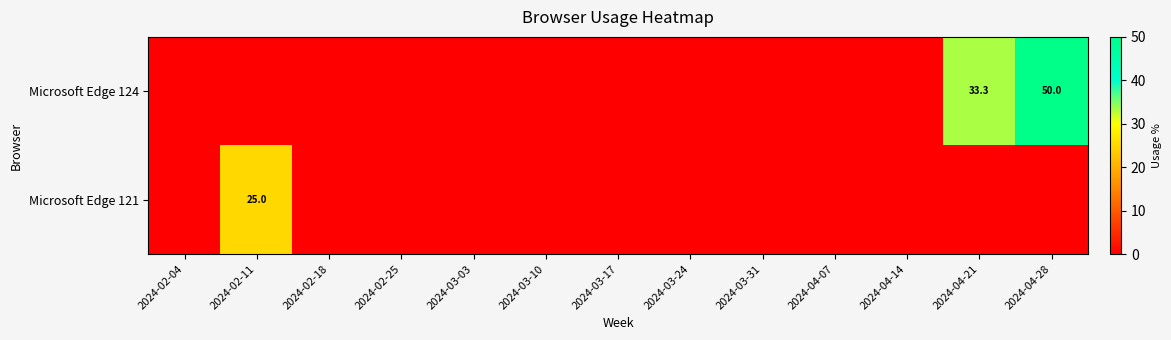

Between 2024-03-24 and 2024-04-28, which is larger?

2024-04-28